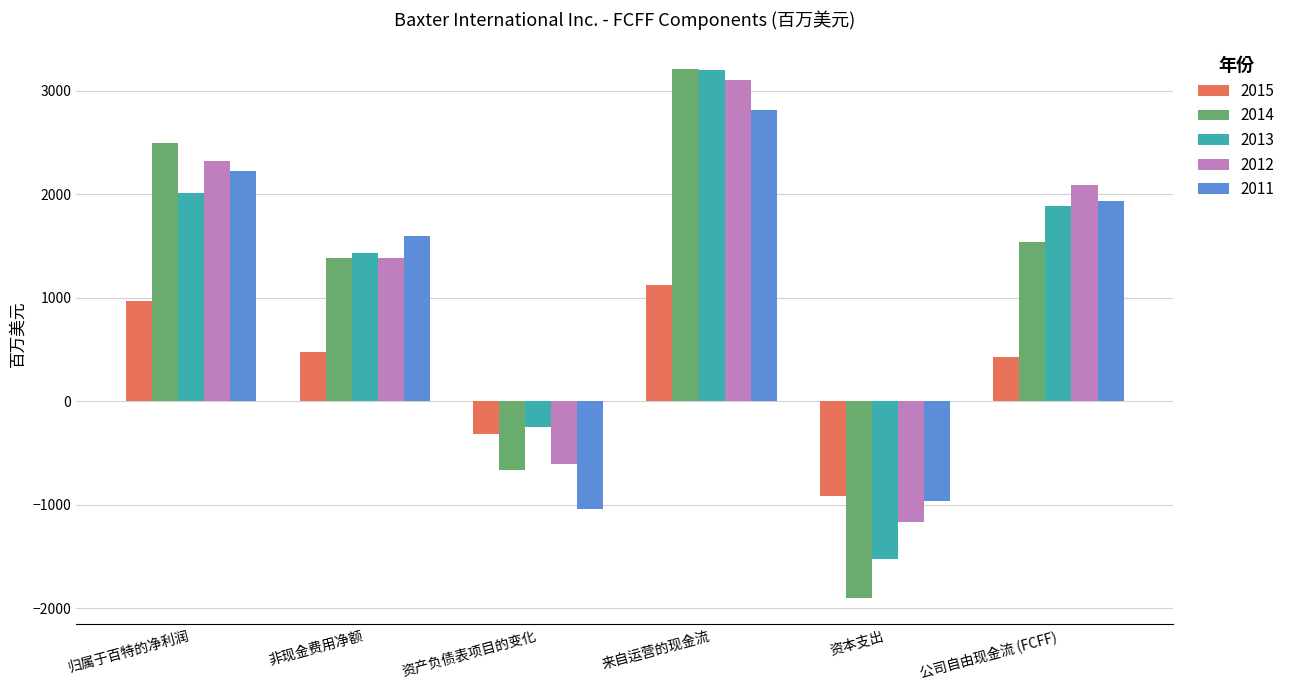

What is the sum of the 2014 values at 非现金费用净额 and 归属于百特的净利润?

3879